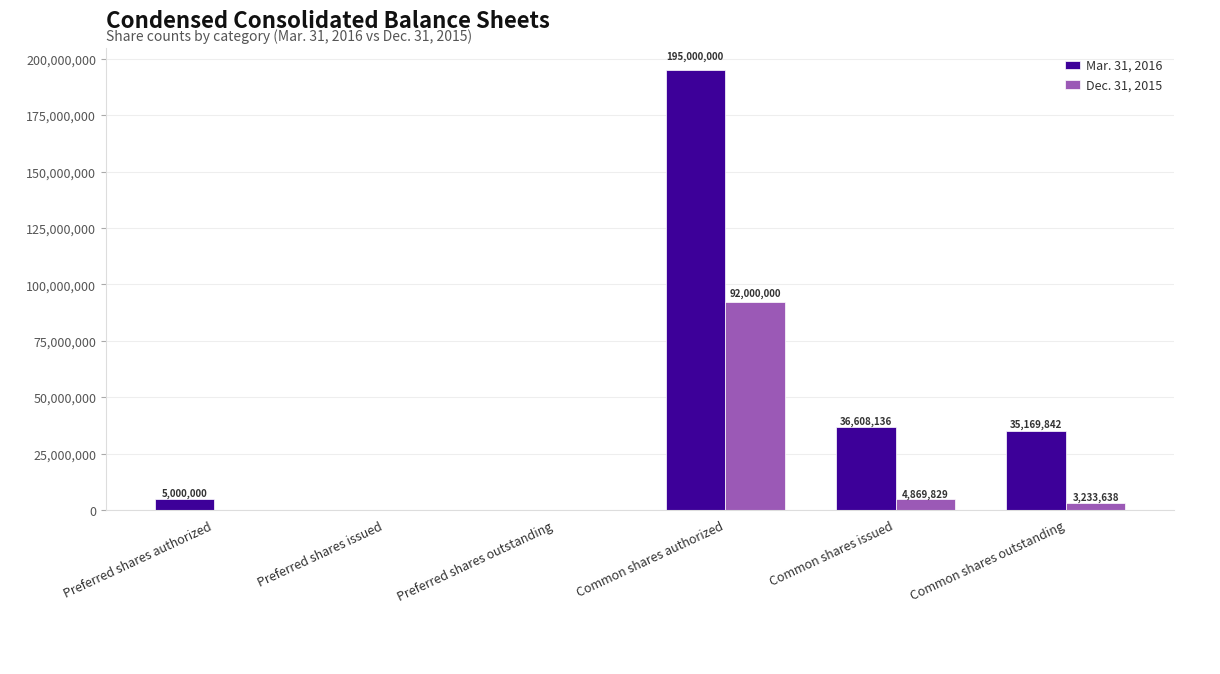

What is the average value of the Mar. 31, 2016 series?

45296330